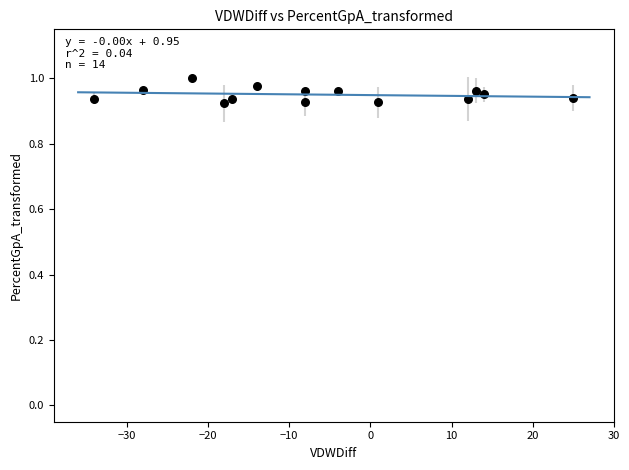

What is the range of X values (max minus min)?

59.0